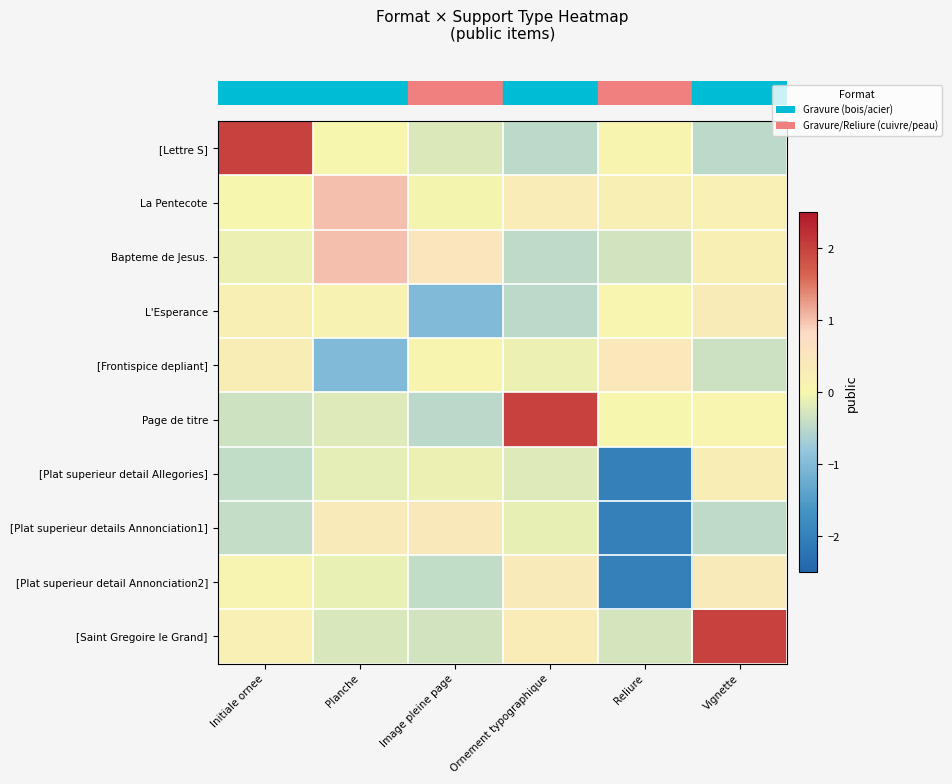

Between Reliure and Planche, which is larger?

Reliure